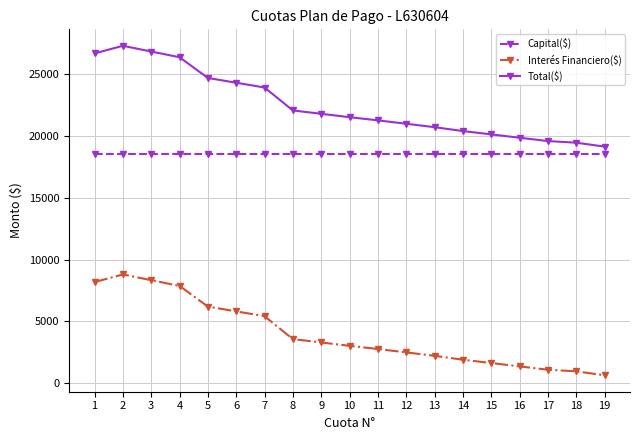

At how many categories does at least one series exceed 17588?

19